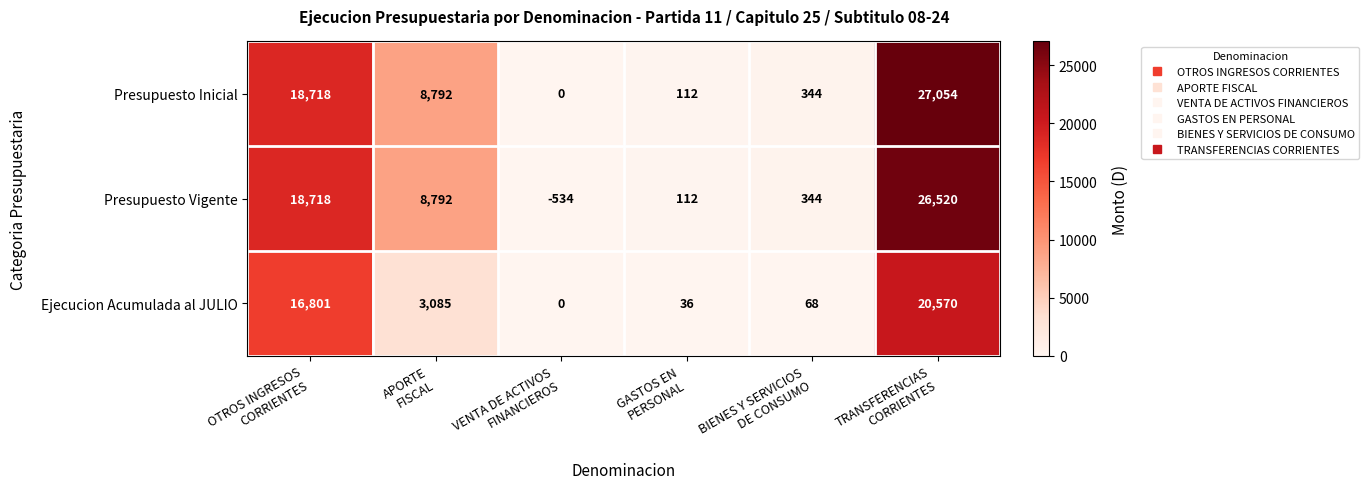

Rank the series by their maximum value, from lowest to highest.

Ejecucion Acumulada al JULIO, Presupuesto Vigente, Presupuesto Inicial